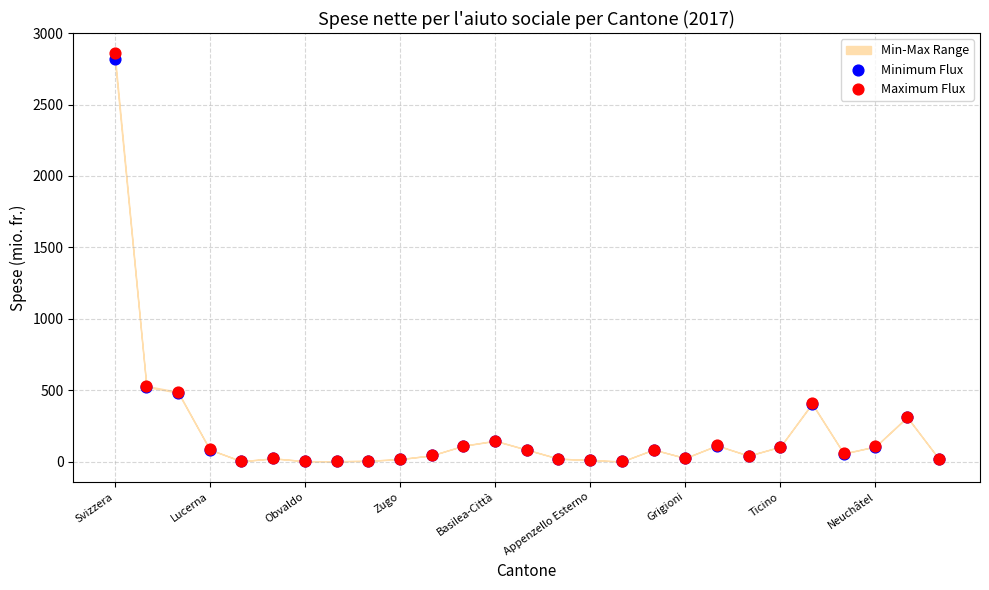

Which series has the widest spread of Y values?

Maximum Flux